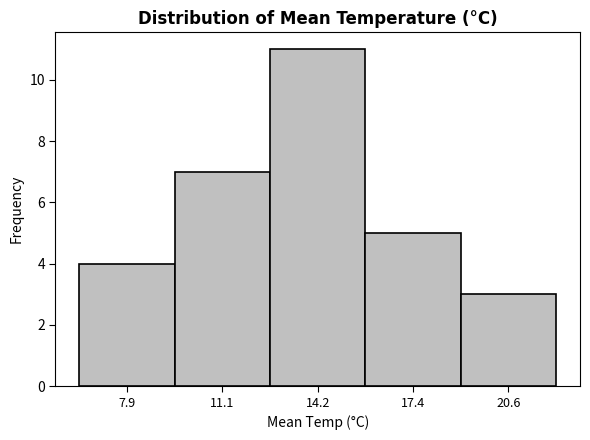

Reading left to right, list every bar in this chart as the range it spans on the x-axis followed by its height. Neither the bar edges nor the heights are printed on the chart, so give them approximately, as read against the axes.

6.5 to 9.5: 4
9.5 to 12.5: 7
12.5 to 16.0: 11
16.0 to 19.0: 5
19.0 to 22.0: 3